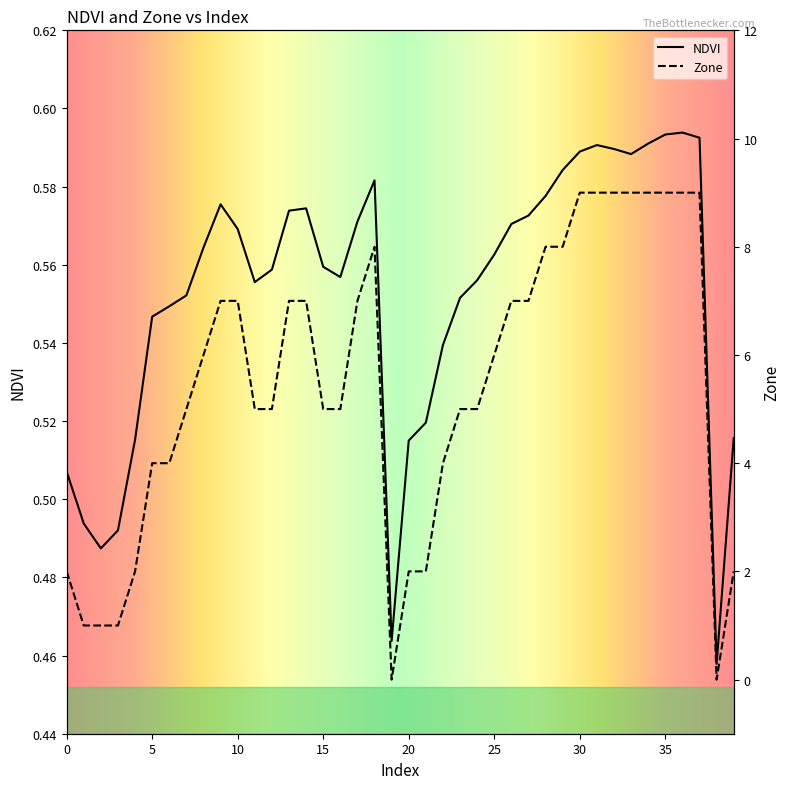

Between 37 and 39, which is larger?

37